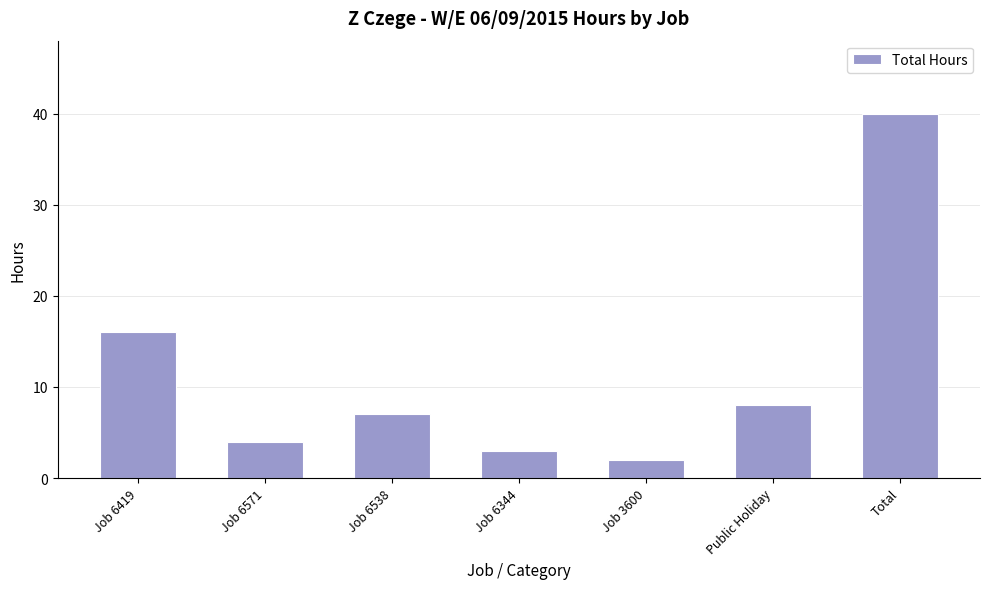

What is the difference between the second highest and second lowest values?

13